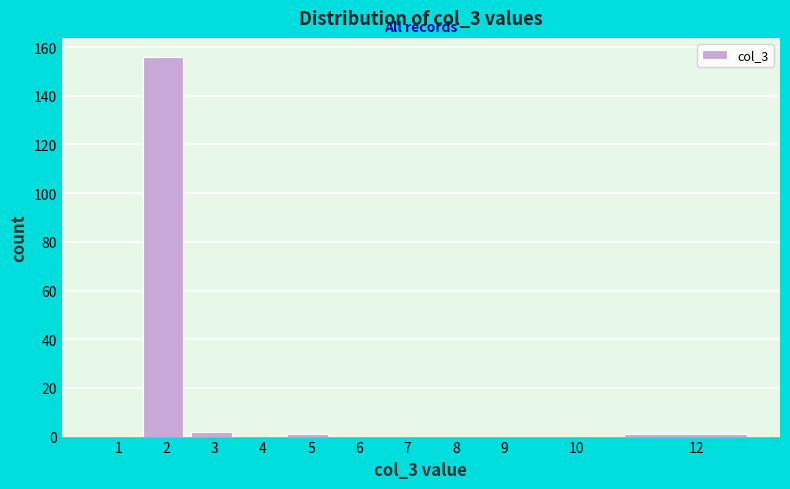

Reading left to right, extract all data points from this chart.

1=0	2=156	3=2	4=0	5=1	6=0	7=0	8=0	9=0	10=0	12=1